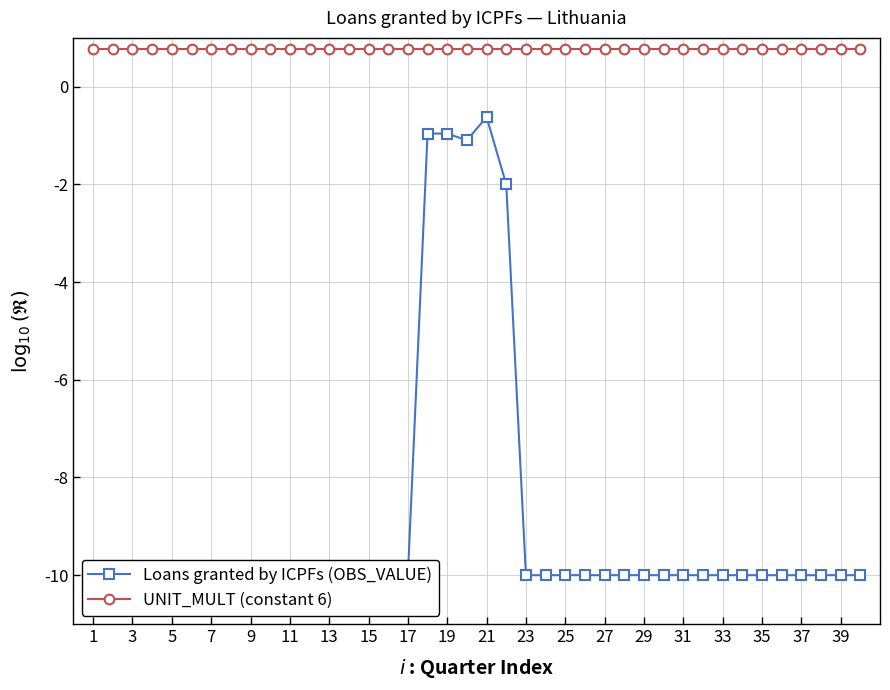

At which label does UNIT_MULT (constant 6) reach its minimum?

1